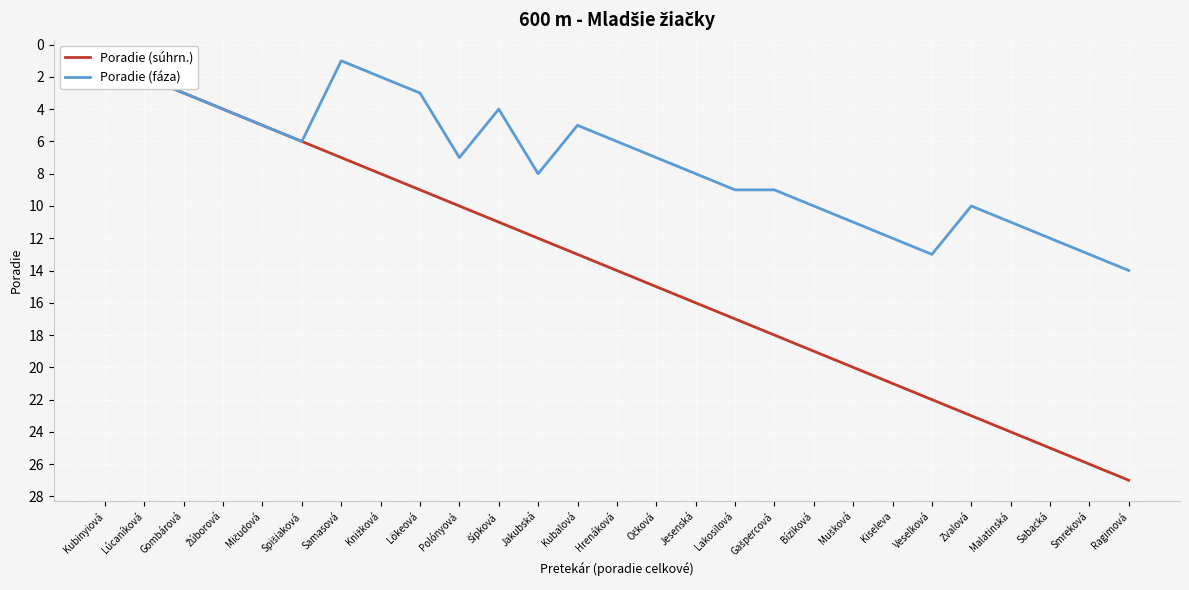

What is the sum of all Poradie (súhrn.) values?

378